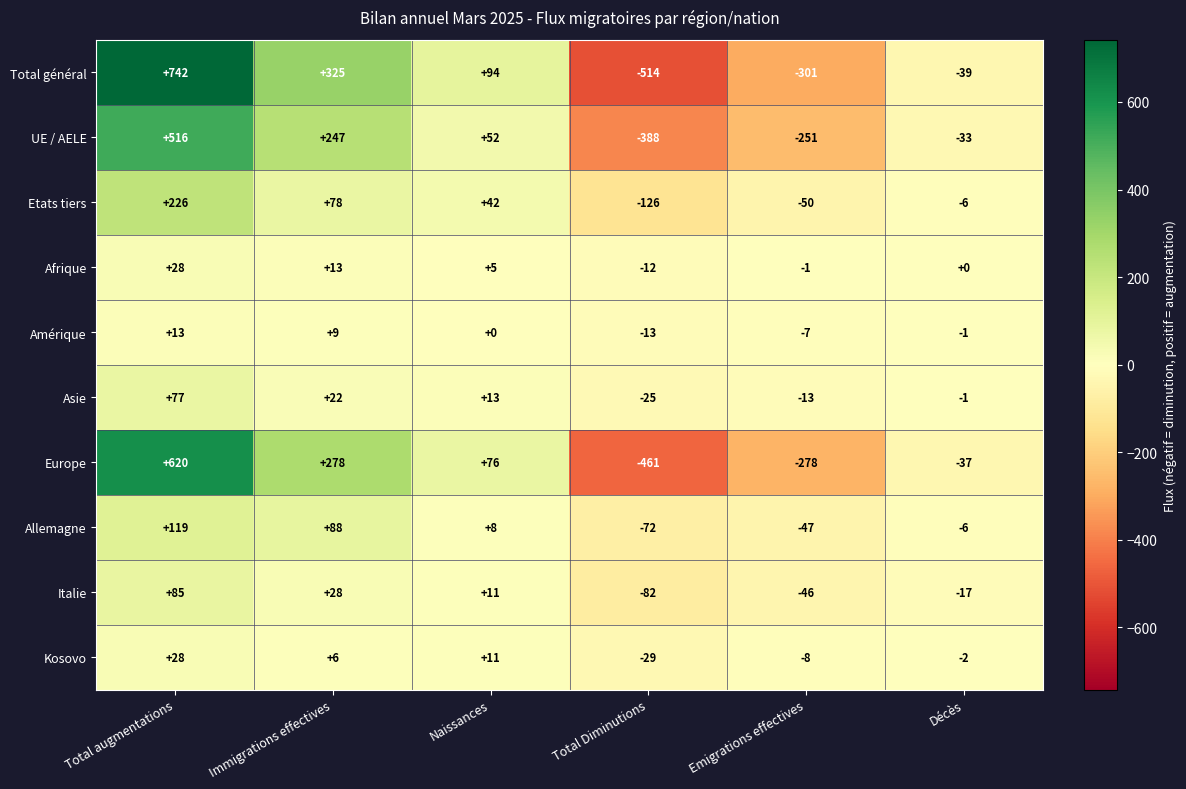

How many categories are shown in the chart?

6